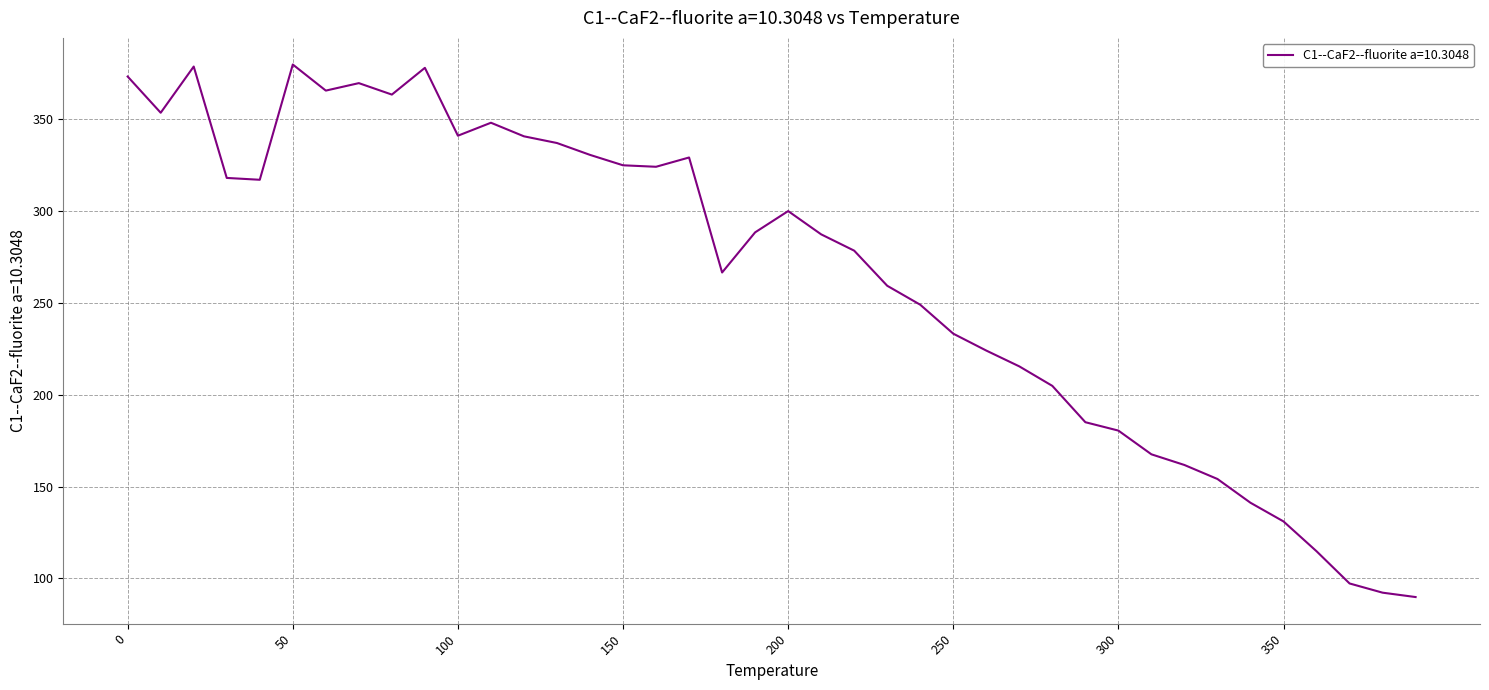

What is the greatest value displayed?

379.9